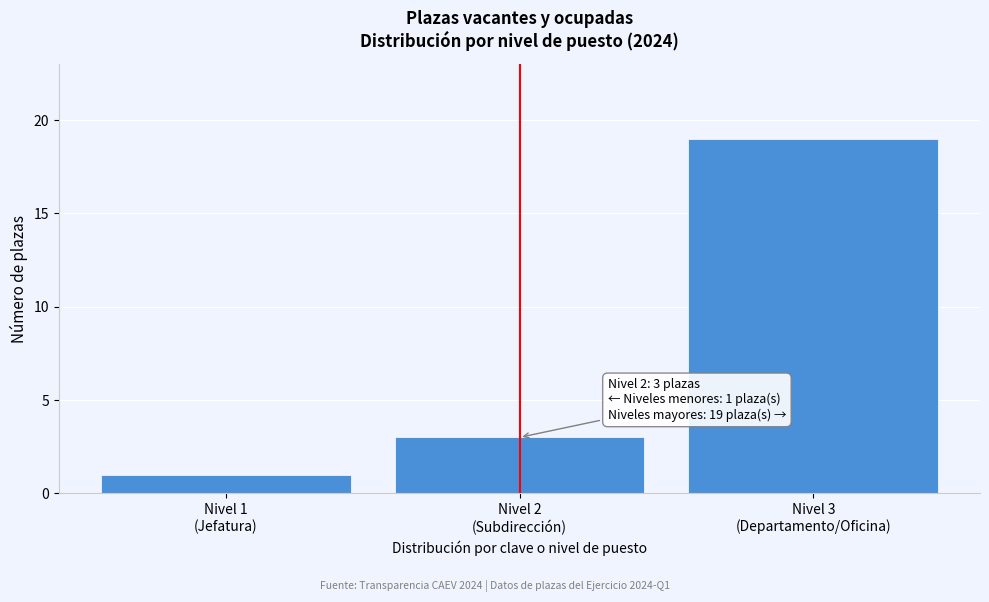

Reading left to right, transcribe all the data shown in this chart.

1	3	19